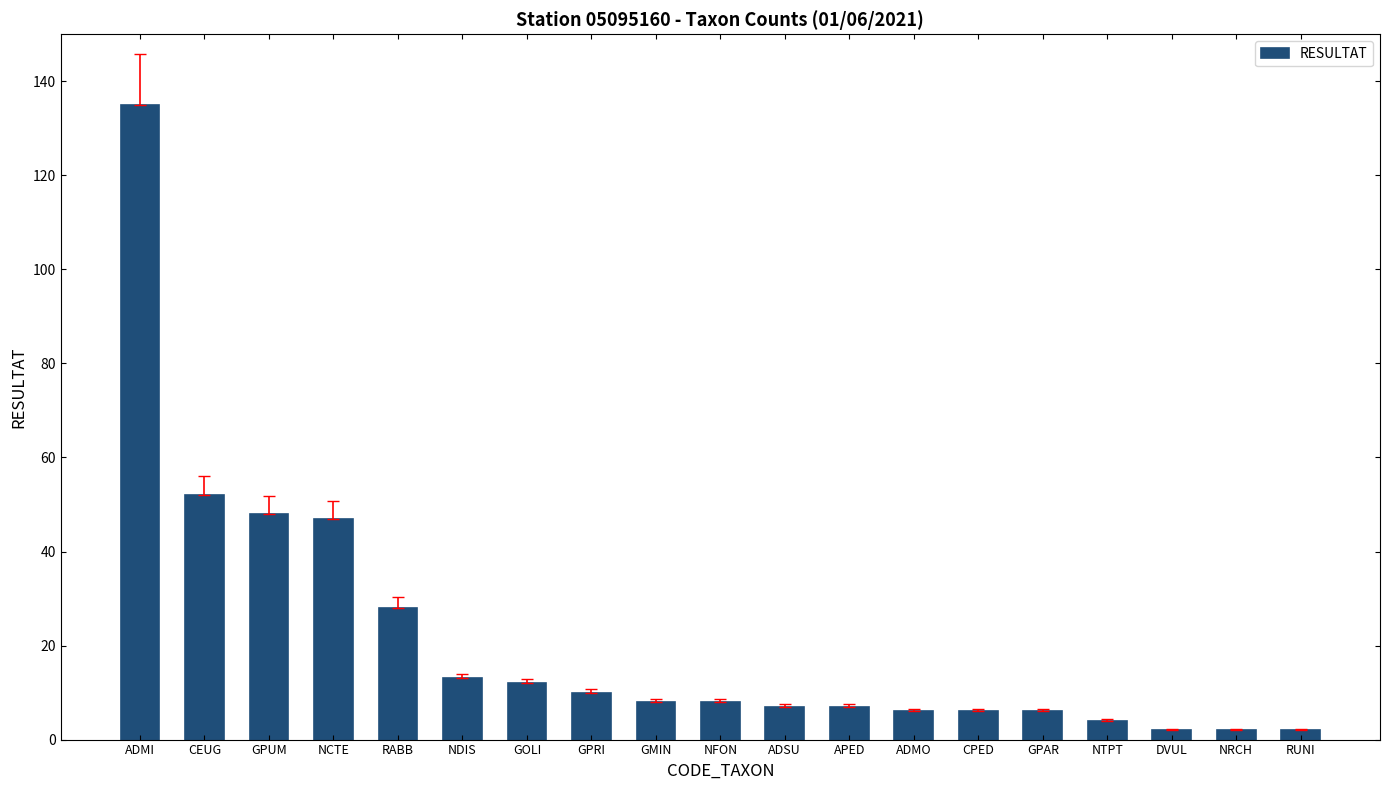

Which has a higher value, GPUM or ADSU?

GPUM